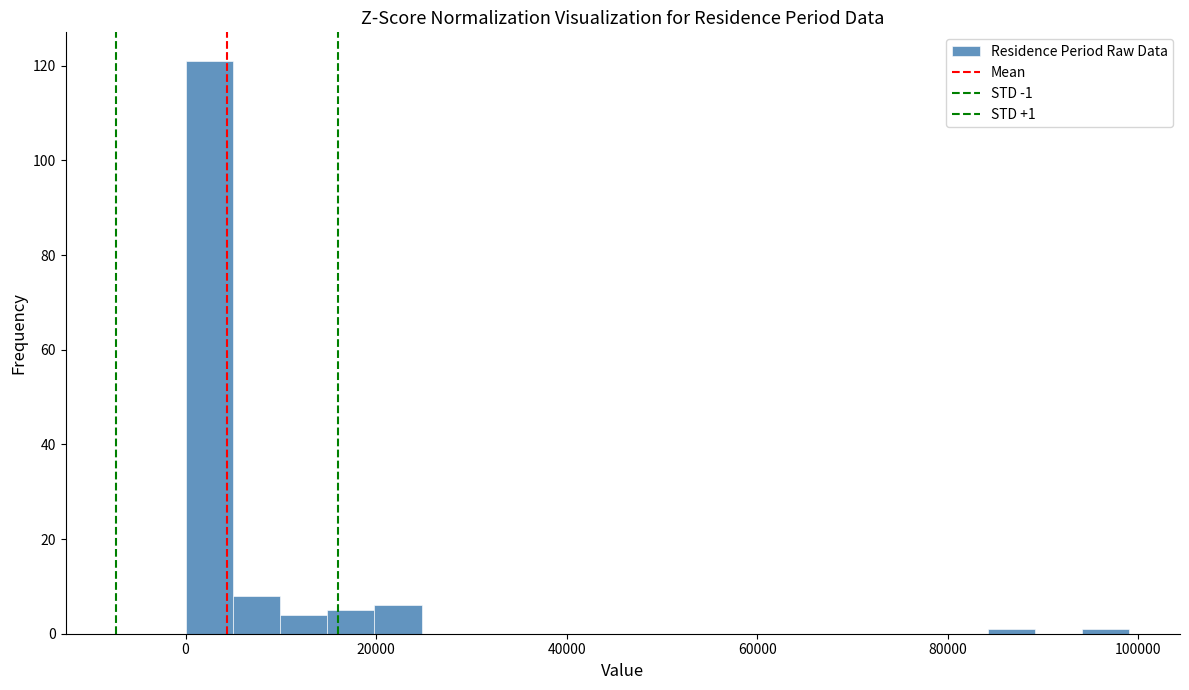

Around what value on the x-axis is the tallest bar? Give the approximate position of its centre, as read against the axis.

2000